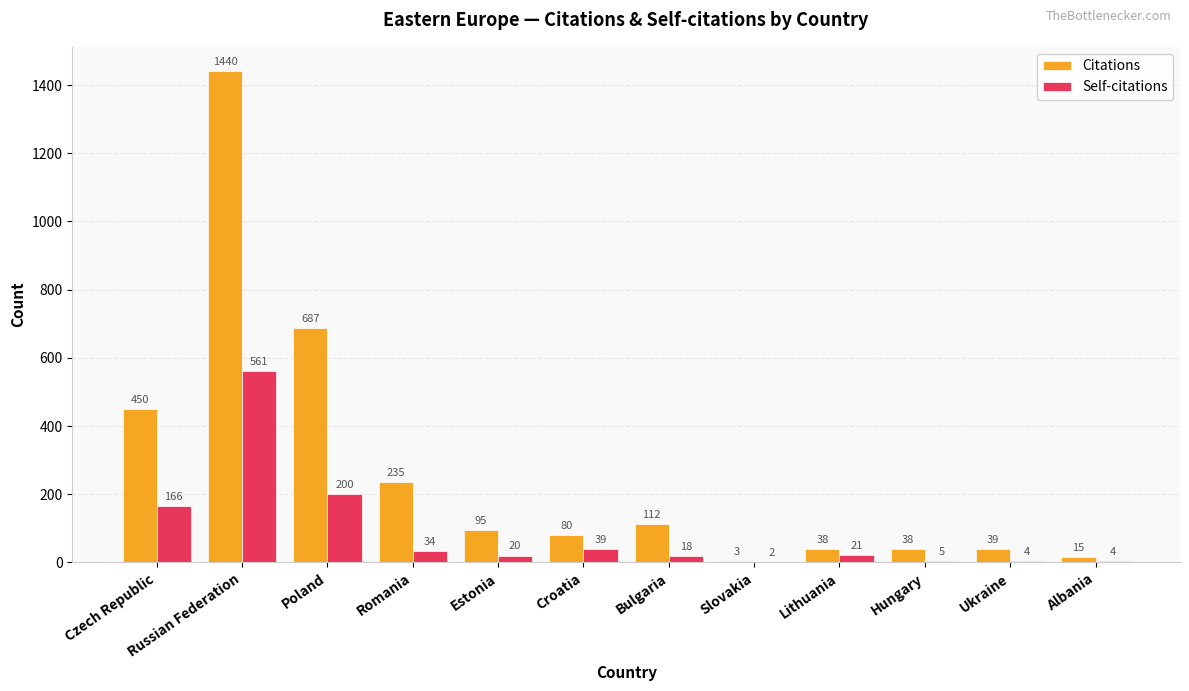

At which label does Self-citations first exceed 21?

Czech Republic